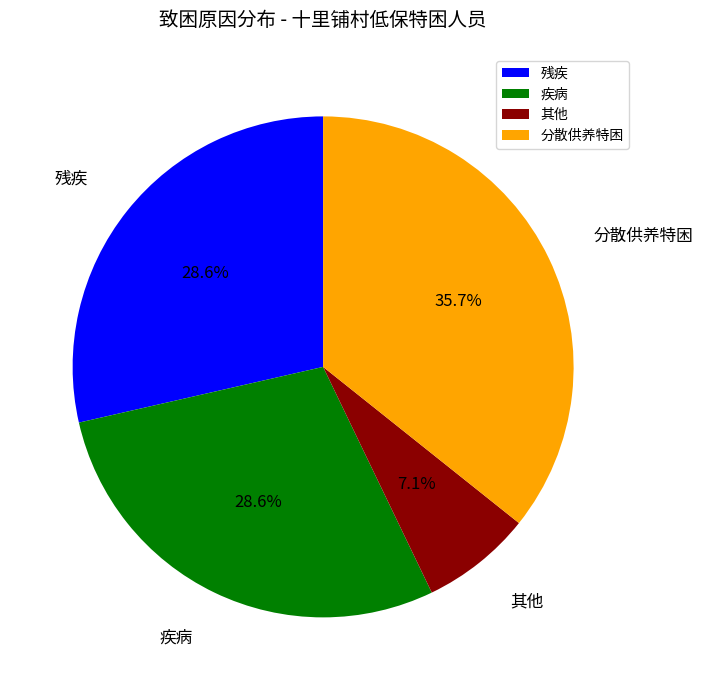

Is there any slice that represents more than half of the pie?

No